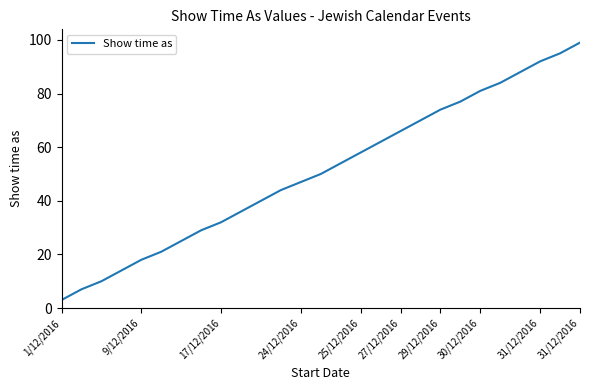

What is the difference between the maximum and minimum values?

96